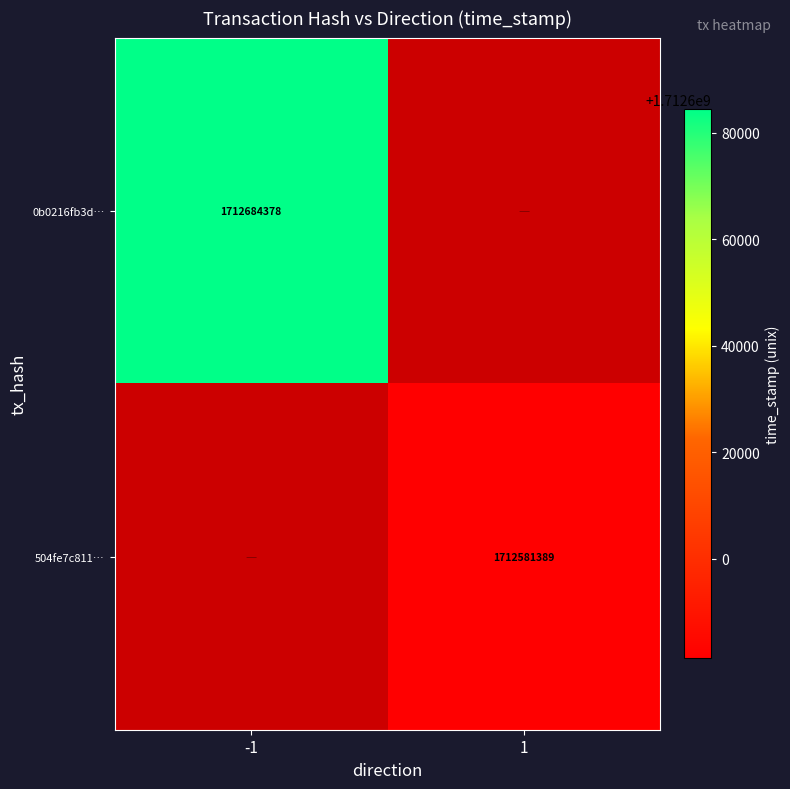

True or false: 504fe7c811… has a value of 1712581389 at 1.

True